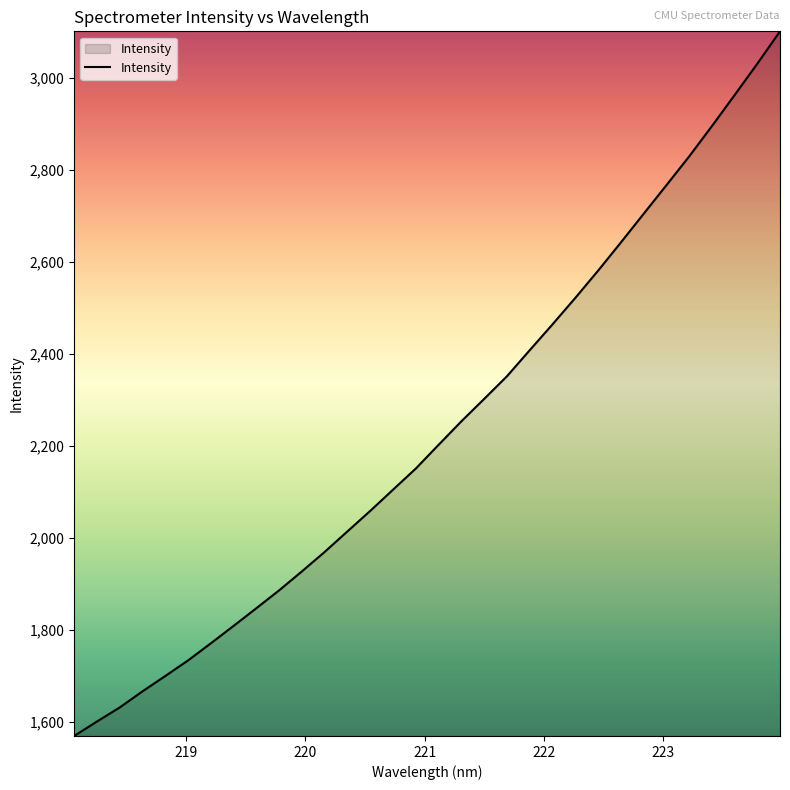

What is the minimum value shown in the chart?

1570.2